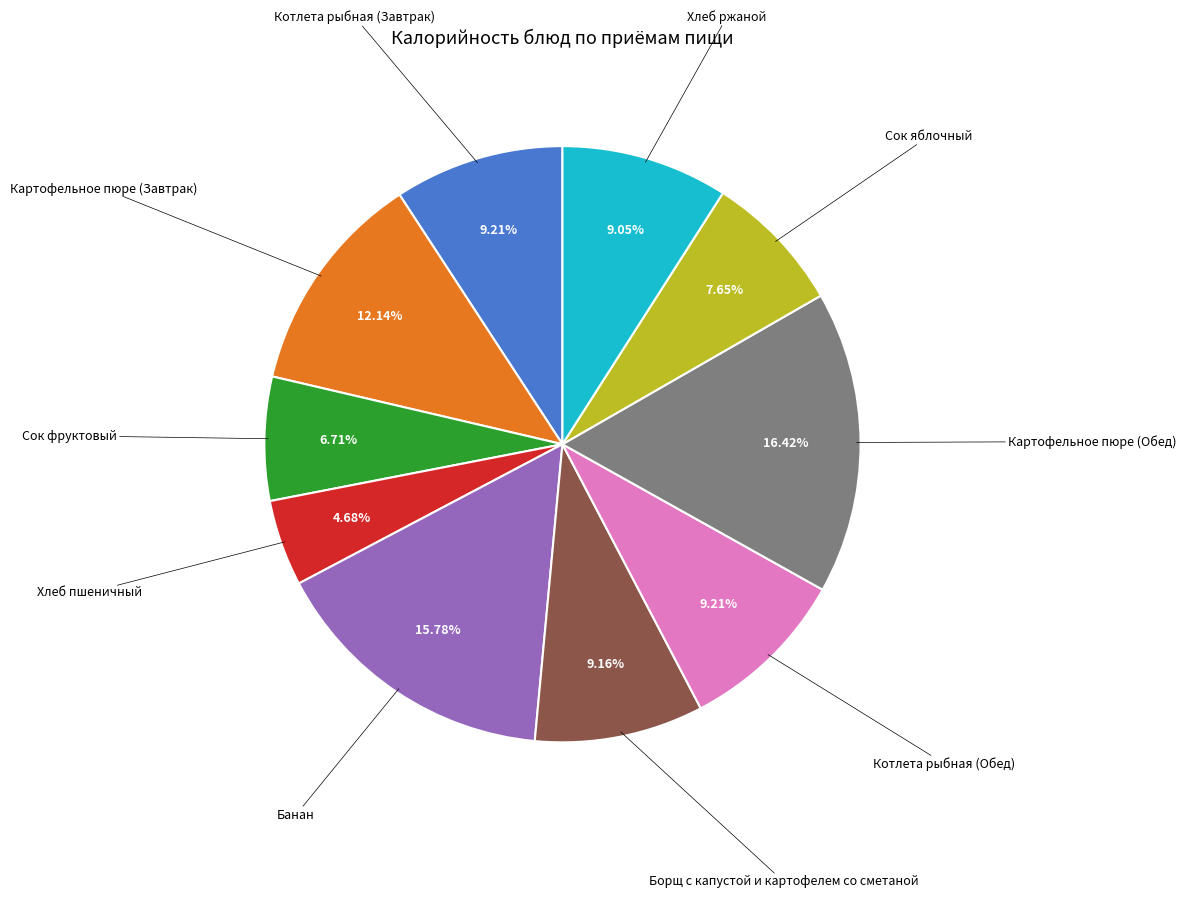

Is there a majority slice in this chart?

No